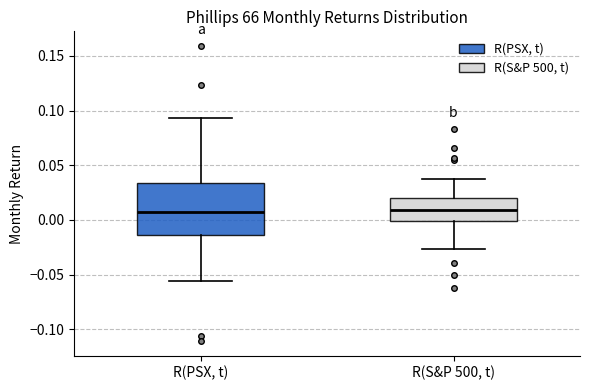

Which box is the tallest, from its lower edge to its upper edge?

R(PSX, t)